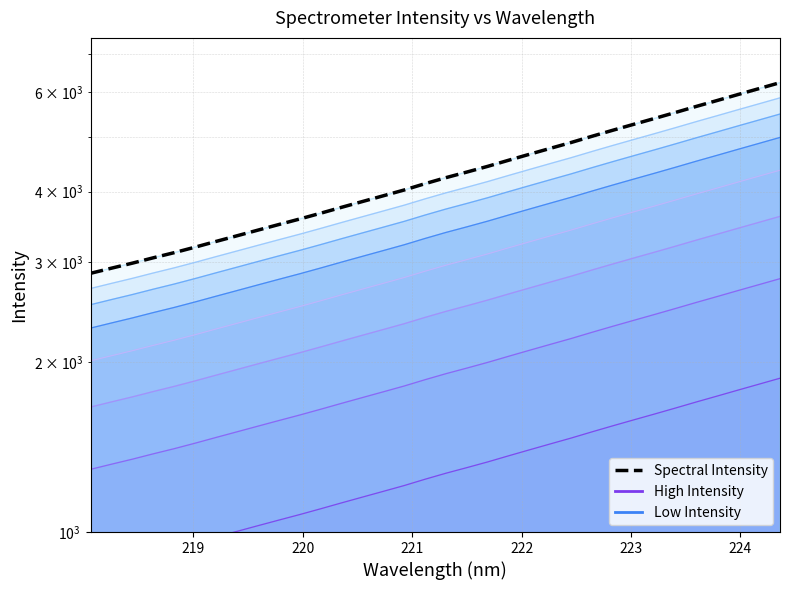

What is the maximum value shown in the chart?

6237.3